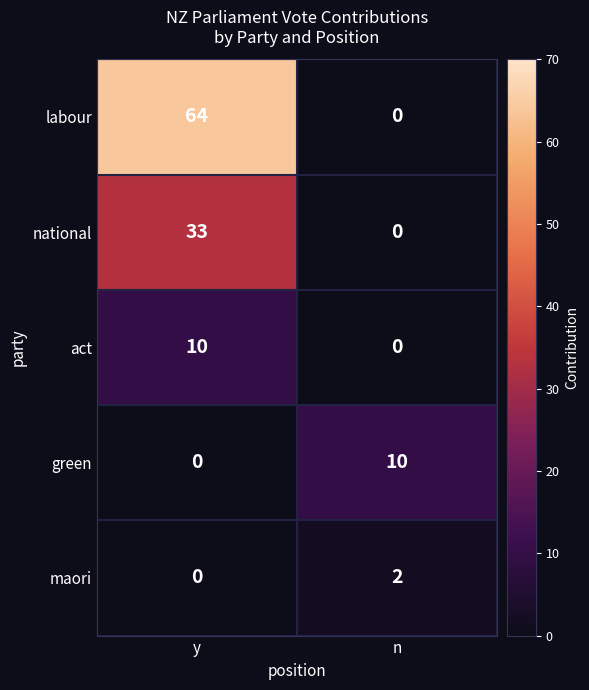

Reading left to right, list all the values displayed in this chart.

labour: 64	0
national: 33	0
act: 10	0
green: 0	10
maori: 0	2